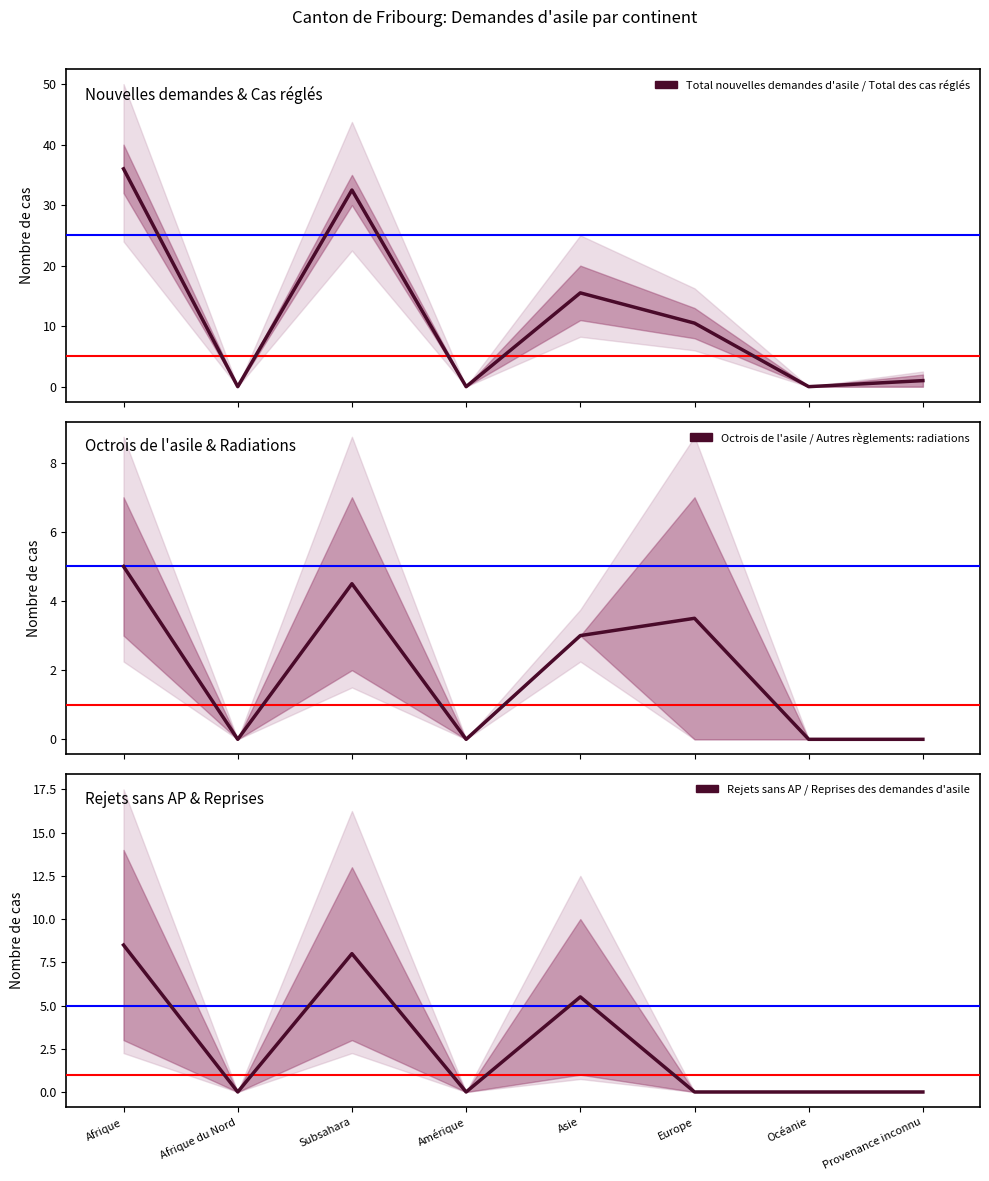

Does the chart have visible grid lines?

No